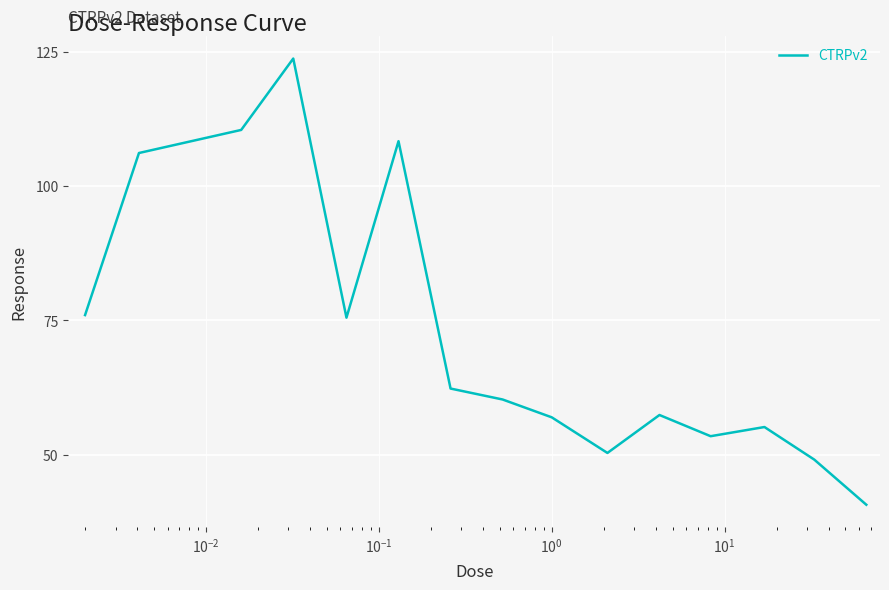

What is the difference between the maximum and minimum values?

83.1